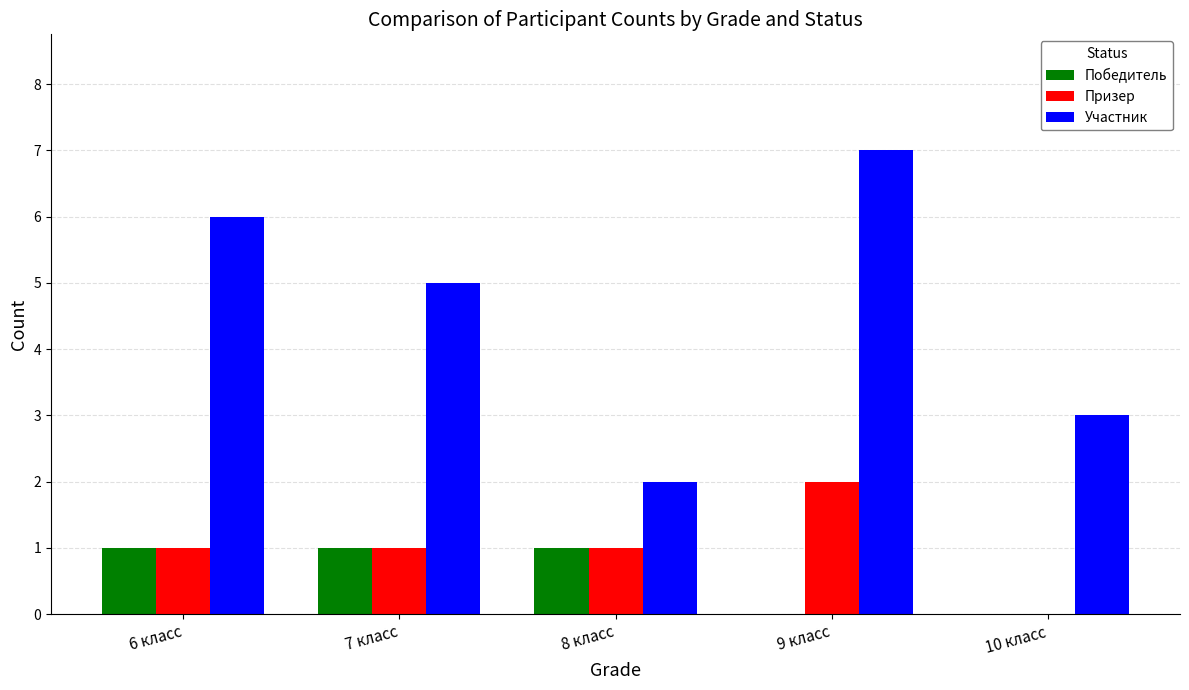

True or false: Победитель has a value of 0 at 6 класс.

False